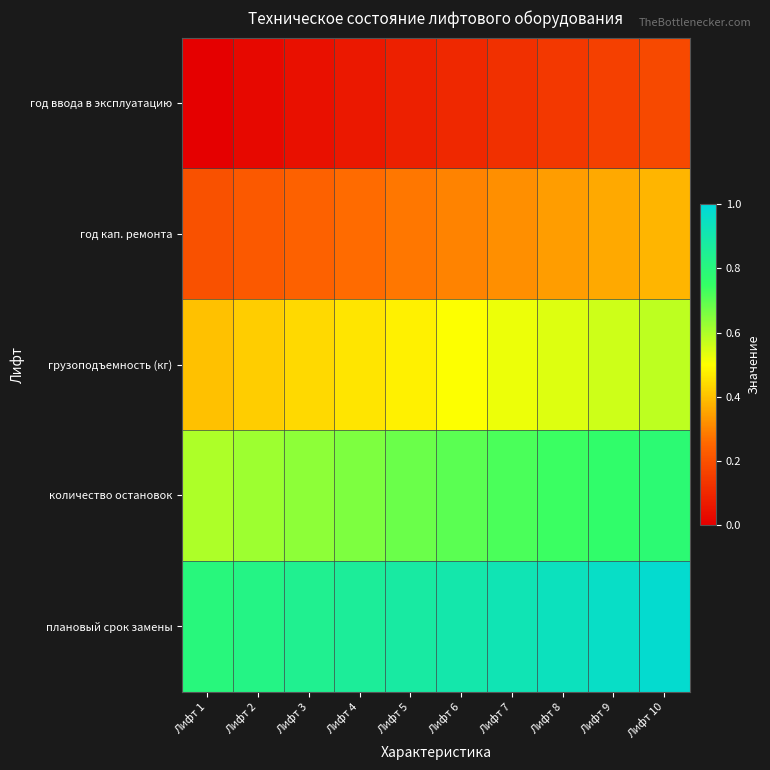

At how many categories does at least one series exceed 0?

10